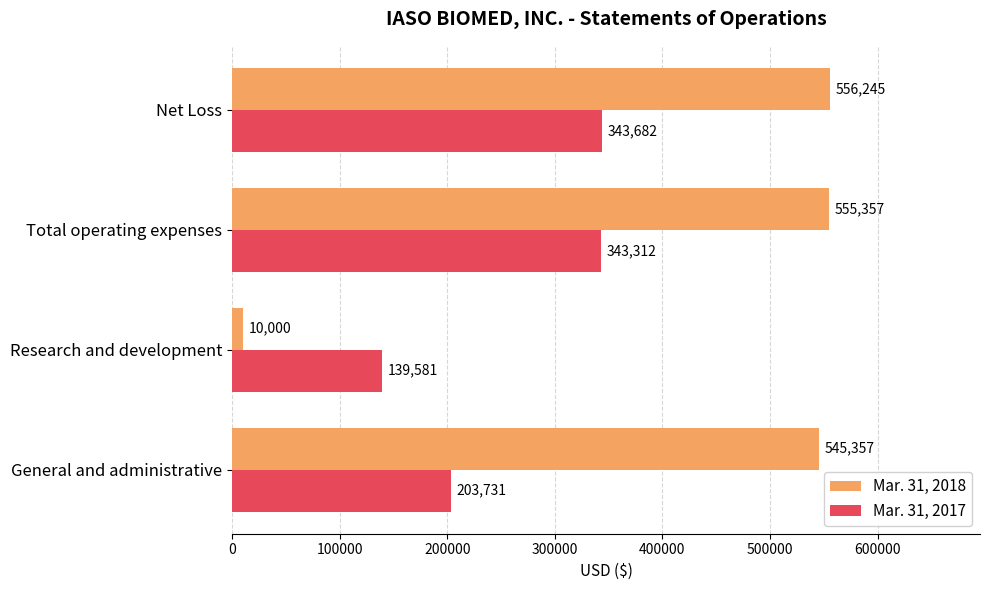

Which series changed the most between Research and development and Net Loss?

Mar. 31, 2018